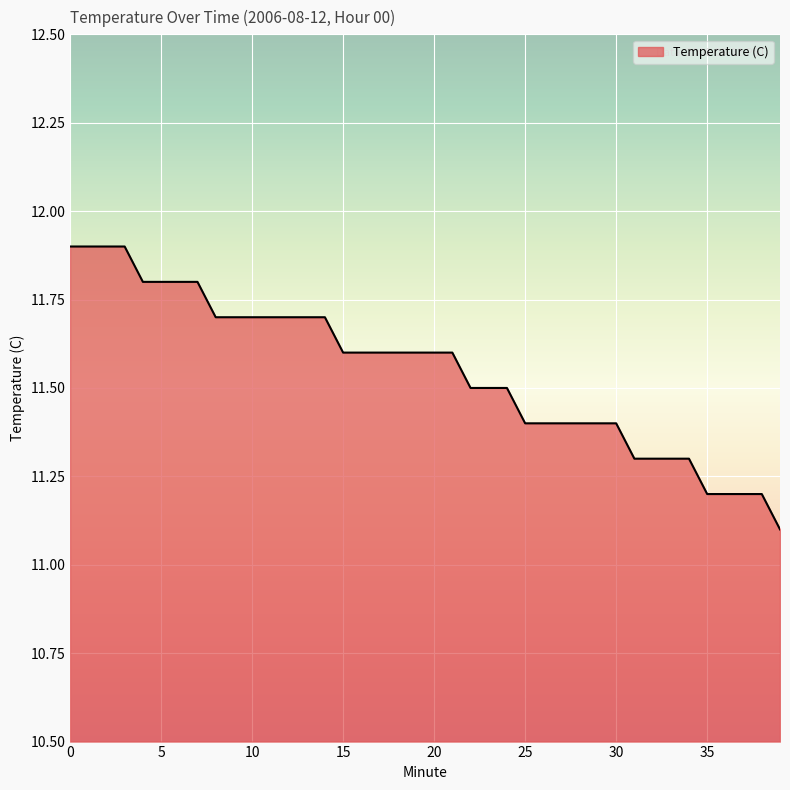

What is the maximum value shown in the chart?

11.9